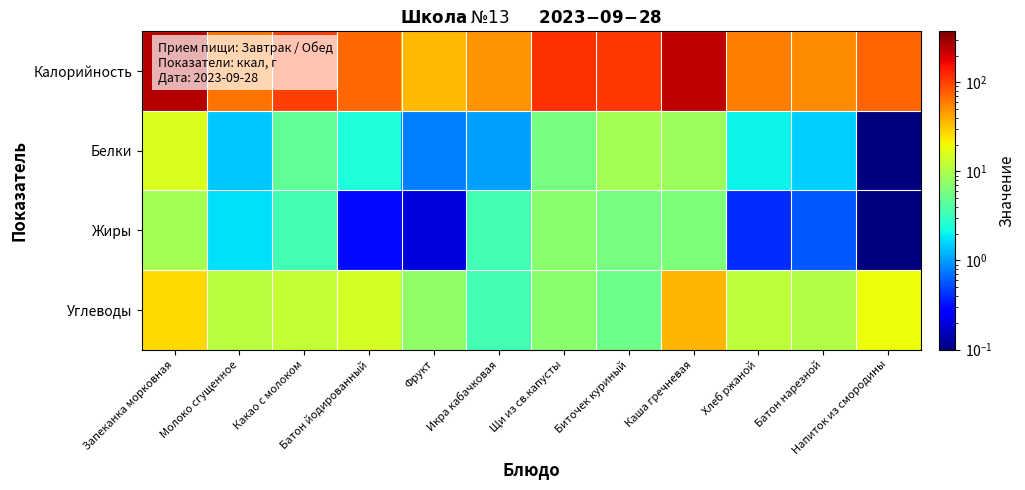

How many series are shown in this chart?

4